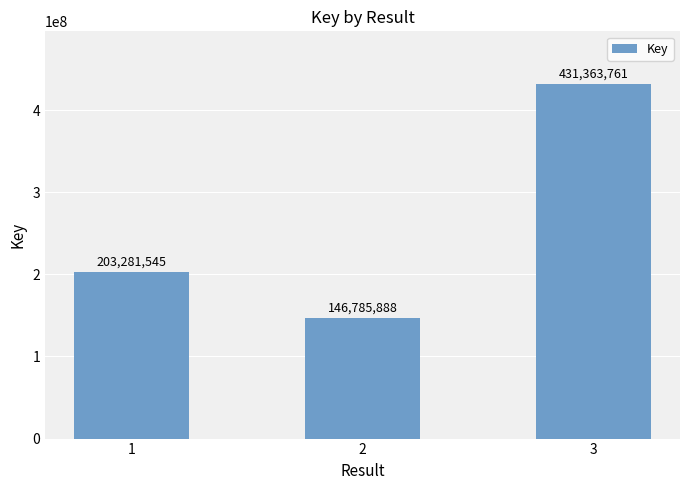

Which label corresponds to the smallest value in the chart?

2